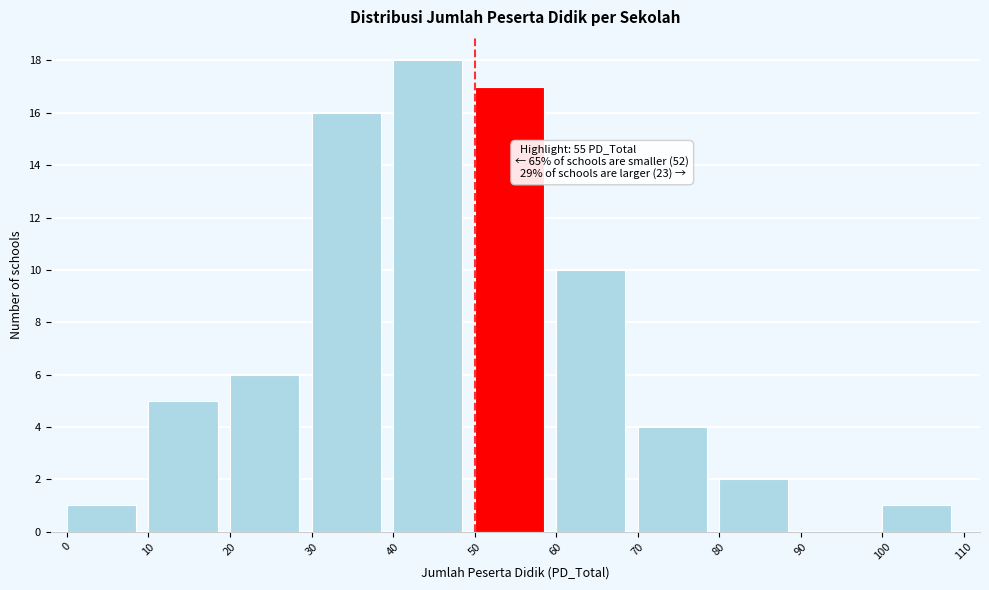

Over which range of the x-axis is the bar tallest?

40 to 50